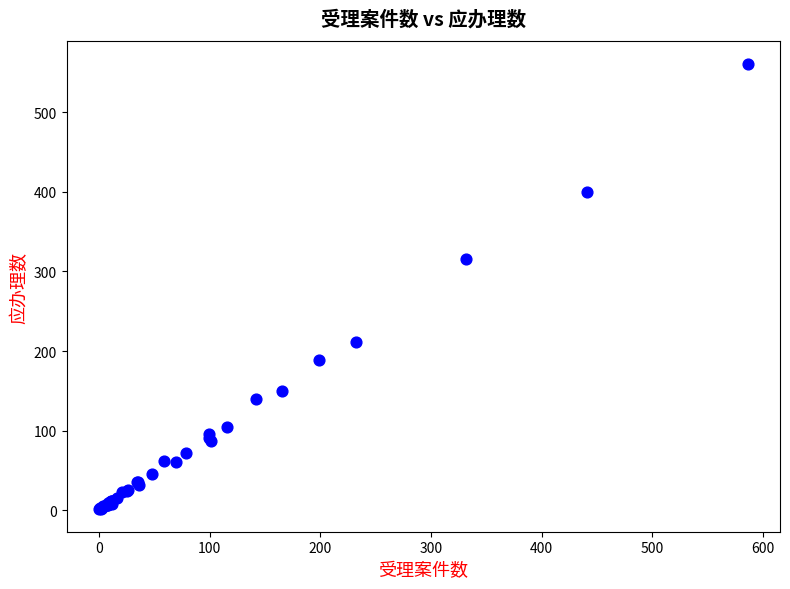

What Y value in the scatter plot is closest to 281?

316